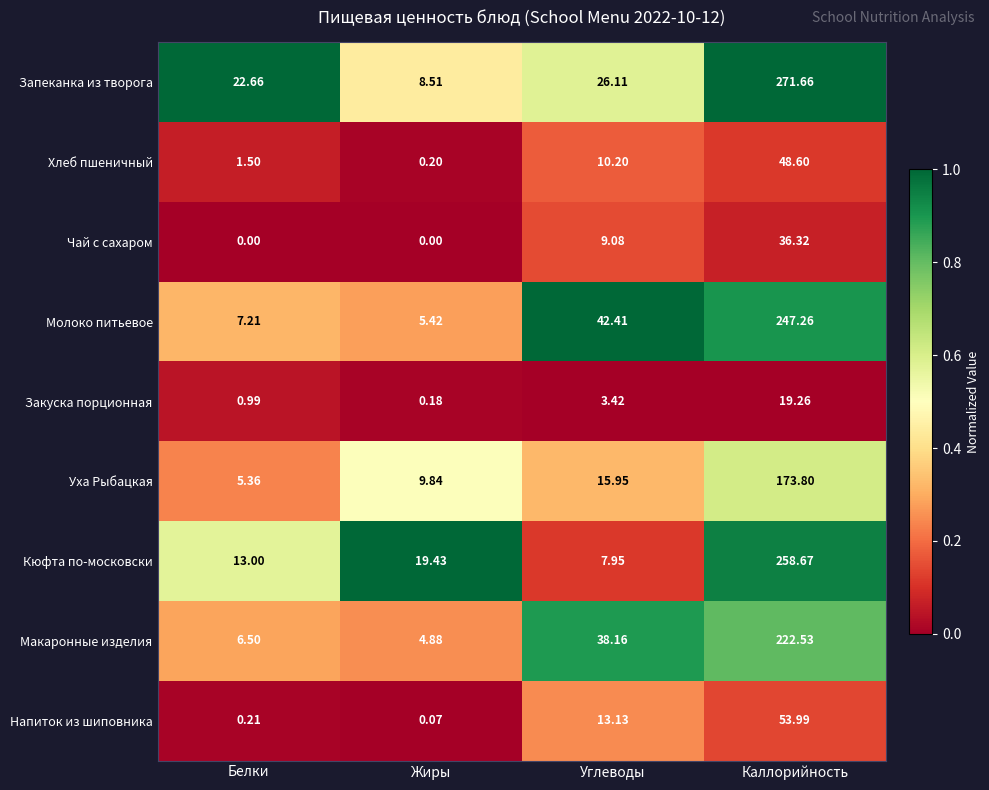

Where does the Уха Рыбацкая series first go above 15?

Углеводы